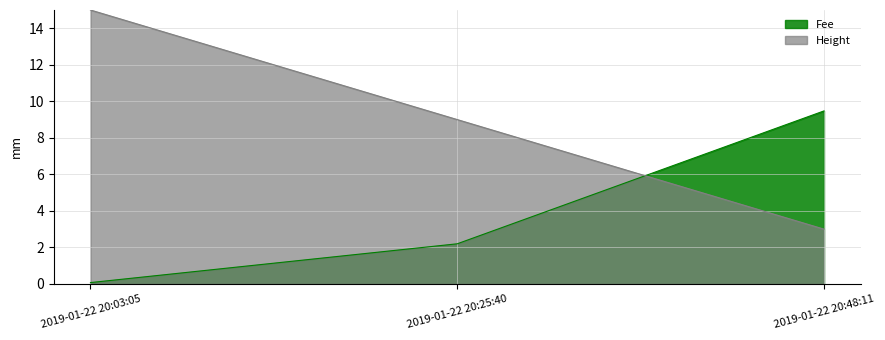

Reading left to right, what are all the values shown in this chart?

Fee: 2019-01-22 20:03:05=0.1	2019-01-22 20:25:40=2.2	2019-01-22 20:48:11=9.5
Height: 2019-01-22 20:03:05=15.0	2019-01-22 20:25:40=9.0	2019-01-22 20:48:11=3.0